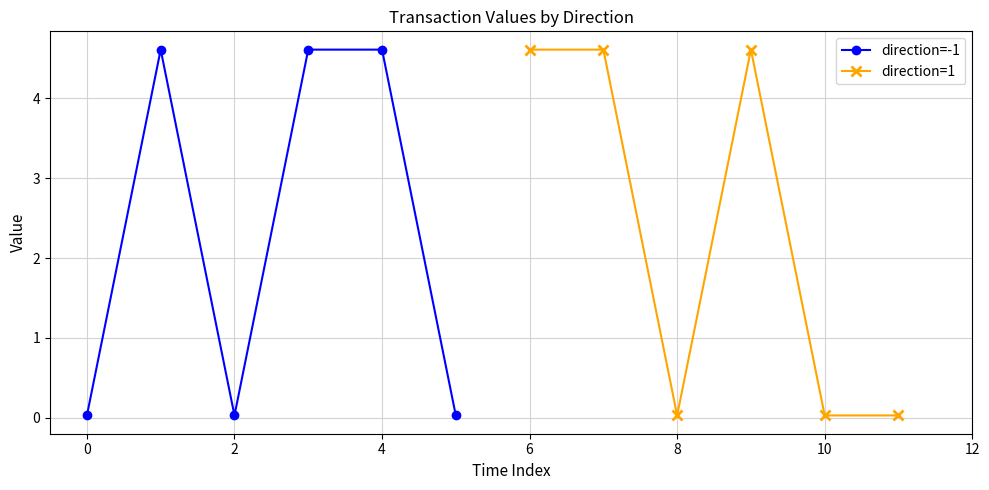

The value of direction=-1 at 4 is 3.1. True or false?

False